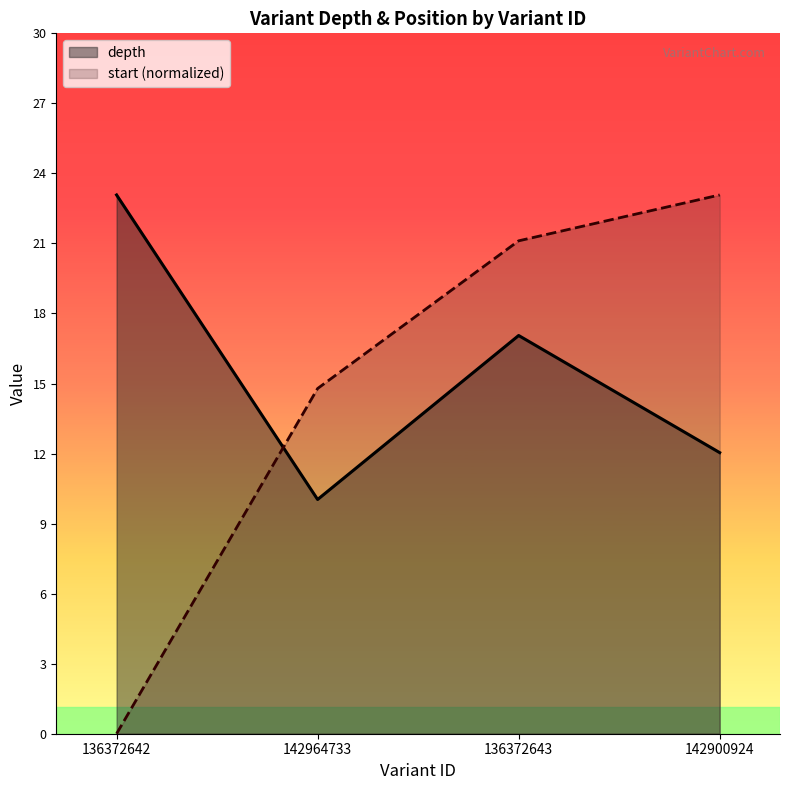

Does the chart have visible grid lines?

No